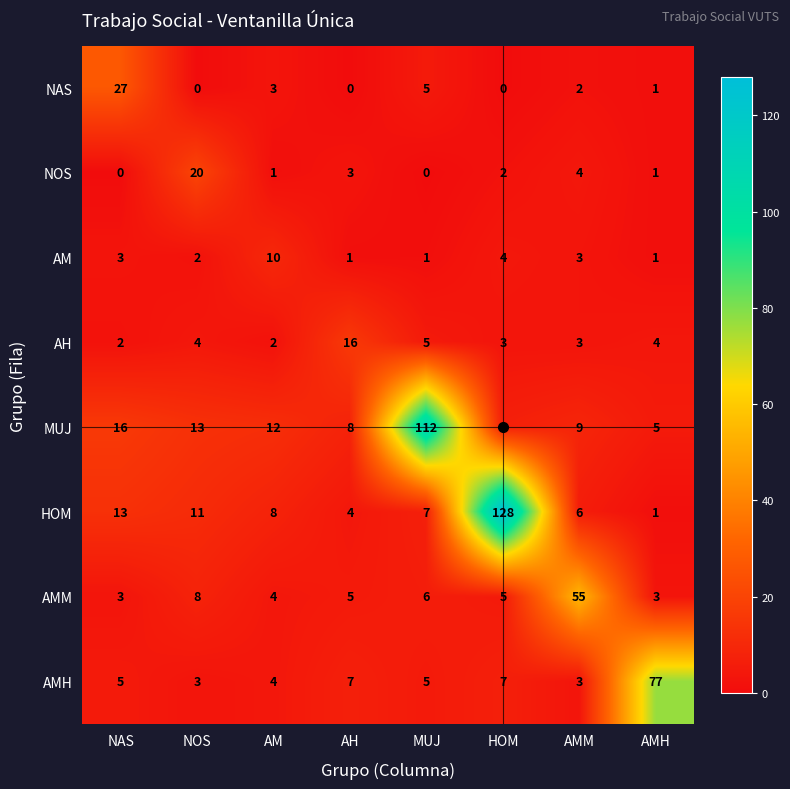

Rank the series by their maximum value, from lowest to highest.

AM, AH, NOS, NAS, AMM, AMH, MUJ, HOM